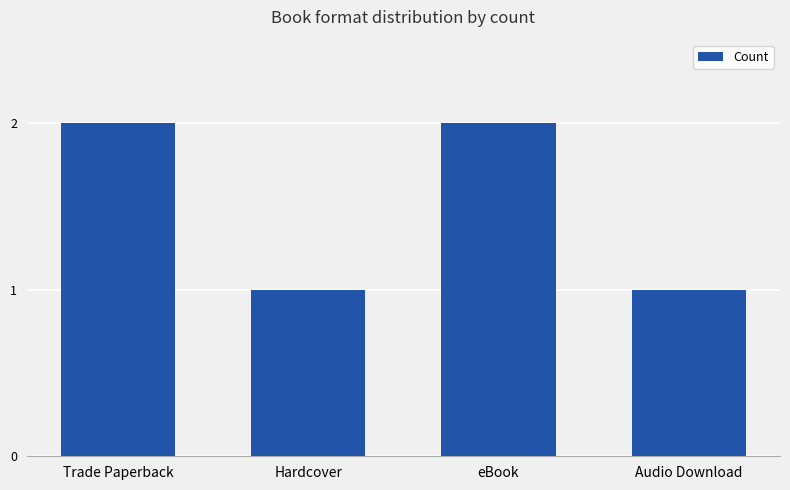

Reading left to right, list all the values displayed in this chart.

2	1	2	1